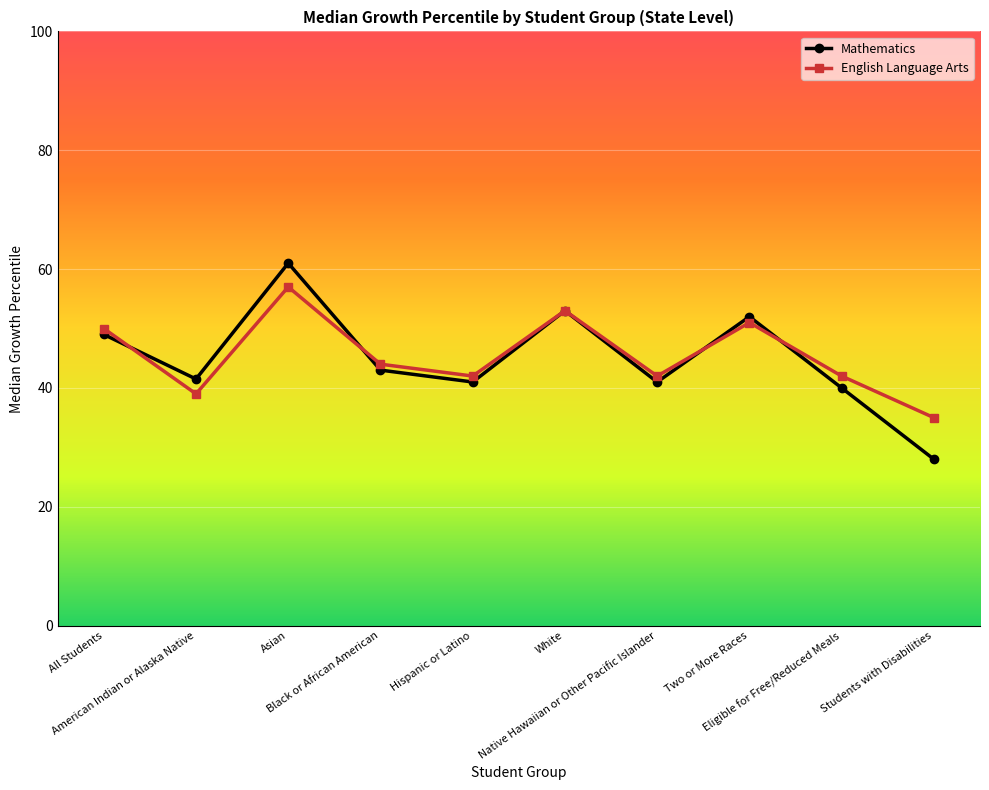

What is the value of the English Language Arts point at the 1st from the left?

50.0